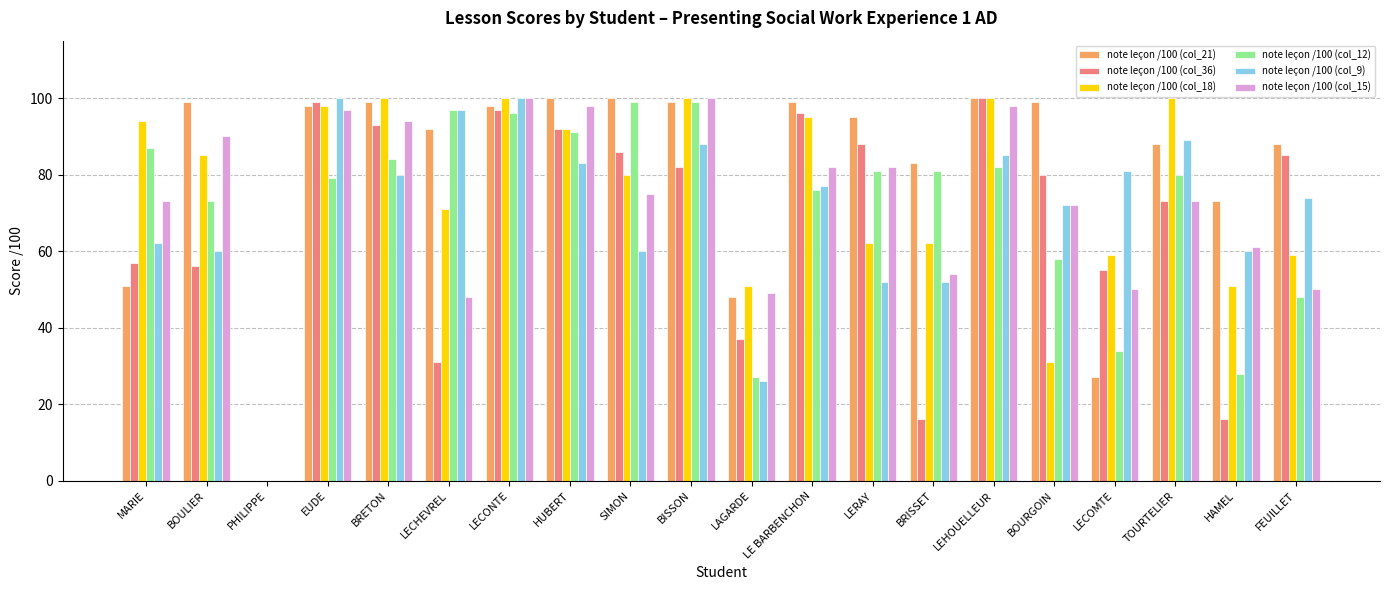

Is it true that note leçon /100 (col_18) equals 89 at BRISSET?

False